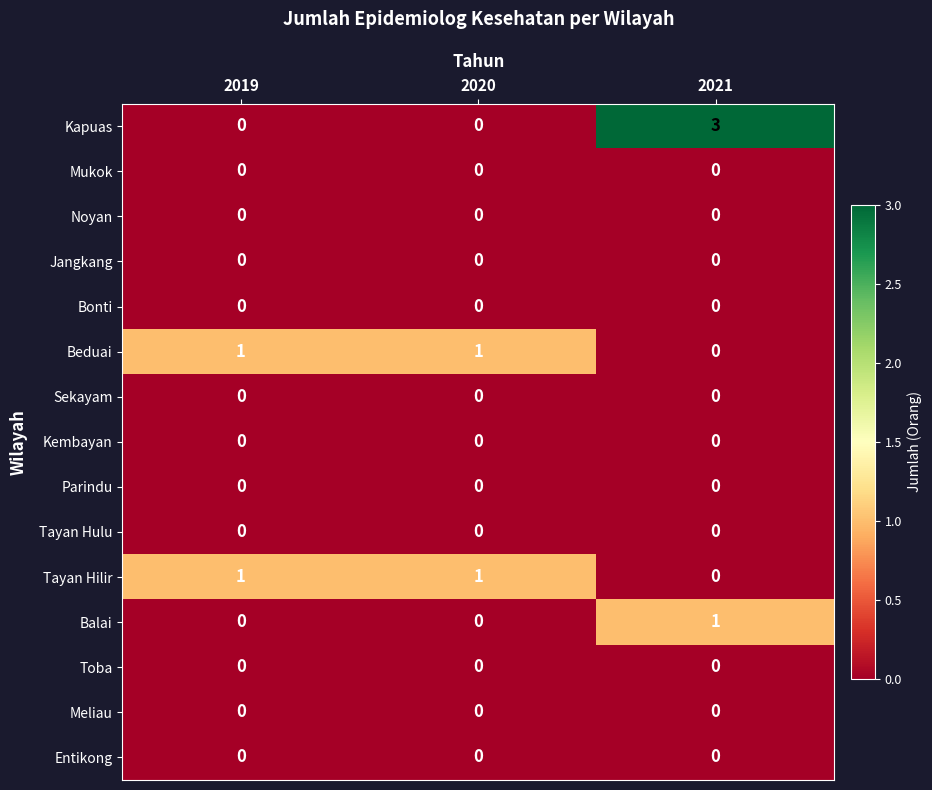

What is the greatest value displayed?

3